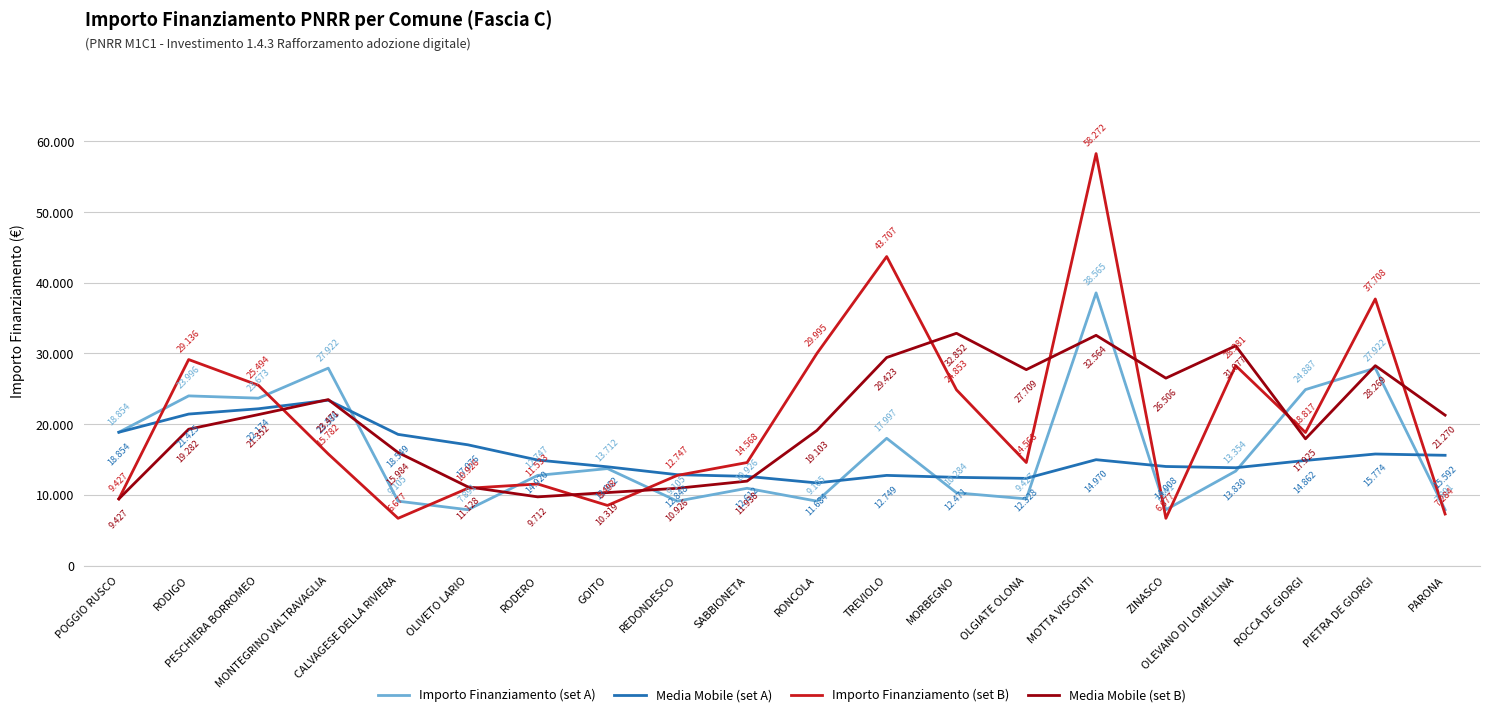

Is this an area chart (filled region under the line)?

No